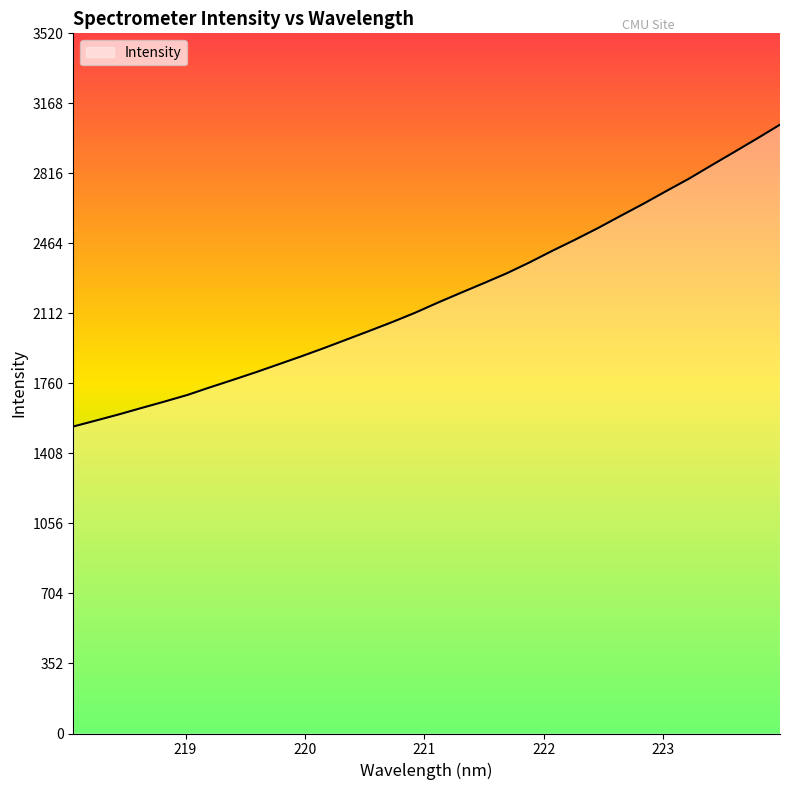

What is the greatest value displayed?

3061.5